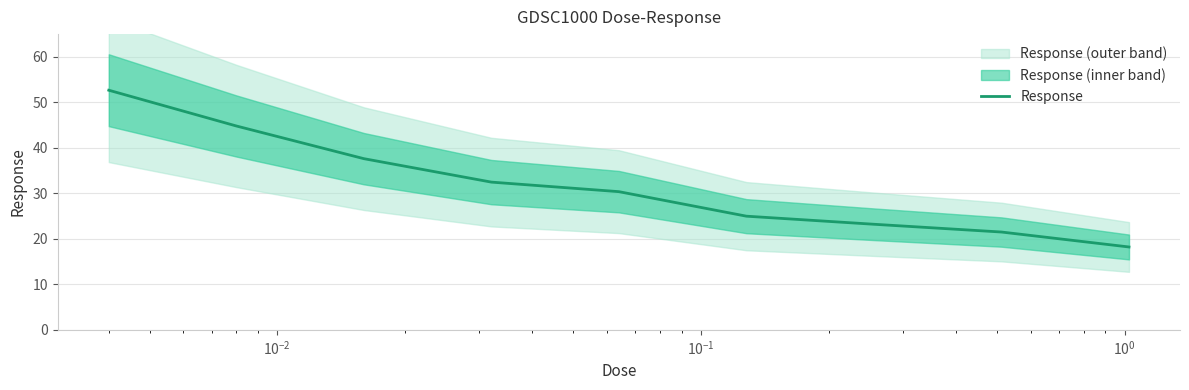

What is the lowest value of the Response series?

18.2